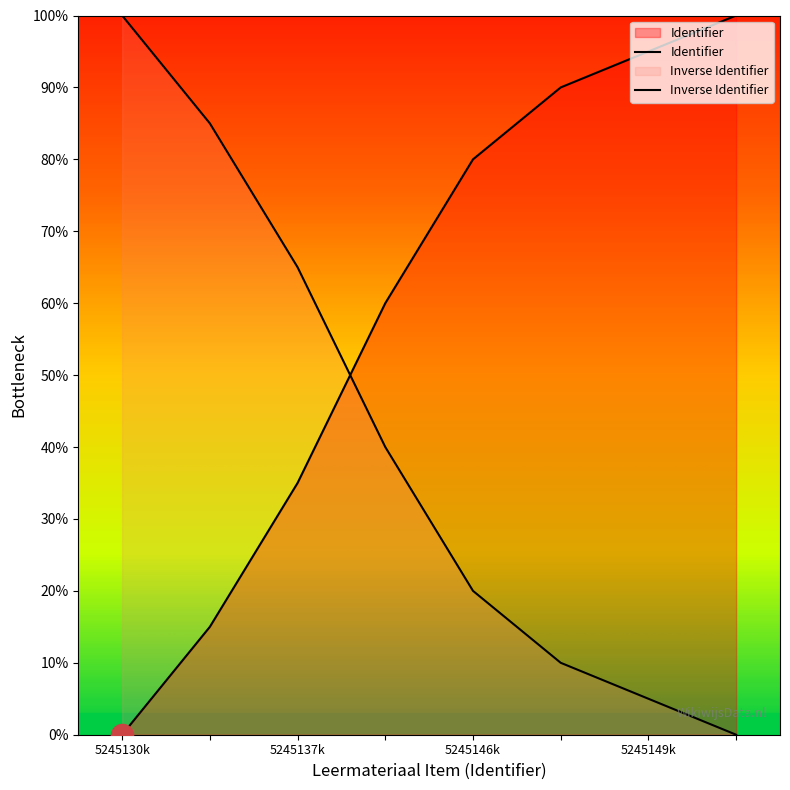

Between 5245137k and 5245146k, which series saw the biggest shift?

Identifier